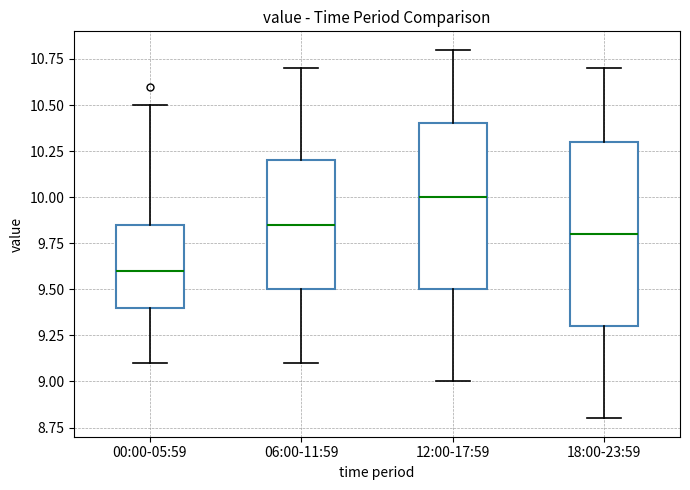

Comparing the boxes themselves (not the whiskers), which one is the tallest?

18:00-23:59